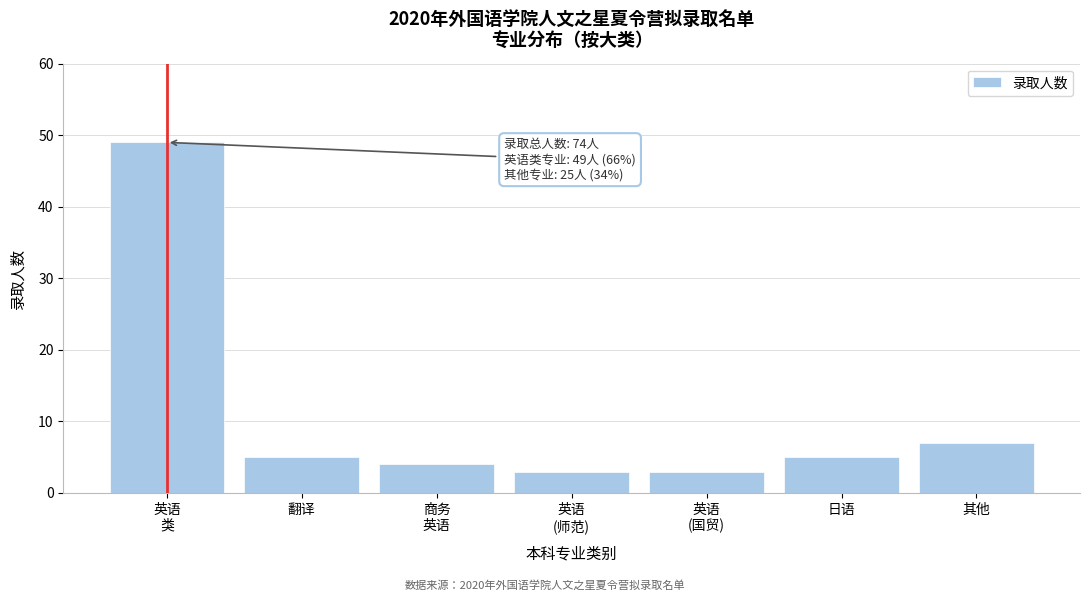

Reading left to right, extract all data points from this chart.

49	5	4	3	3	5	7